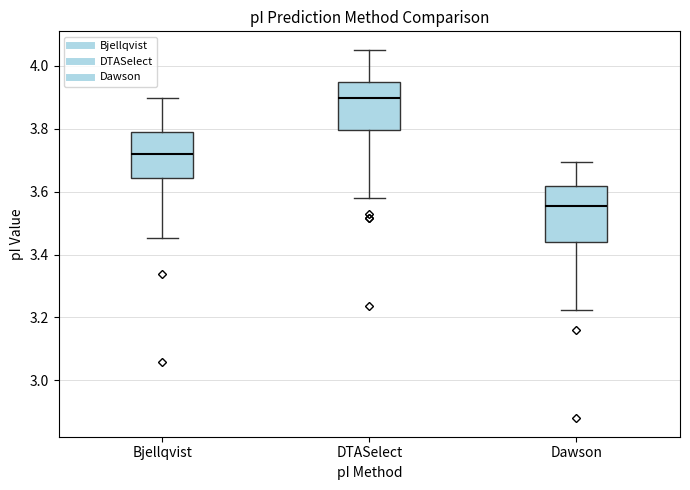

Reading left to right, transcribe this box plot: for each box, give where its median line is, the range the box spans, and where its two whiskers end, as read against the y-axis. The values are not printed on the chart, so give them approximately, as read against the axis.

Bjellqvist: median 3.72, box 3.64 to 3.78, whiskers 3.46 to 3.90
DTASelect: median 3.90, box 3.80 to 3.94, whiskers 3.58 to 4.06
Dawson: median 3.56, box 3.44 to 3.62, whiskers 3.22 to 3.70